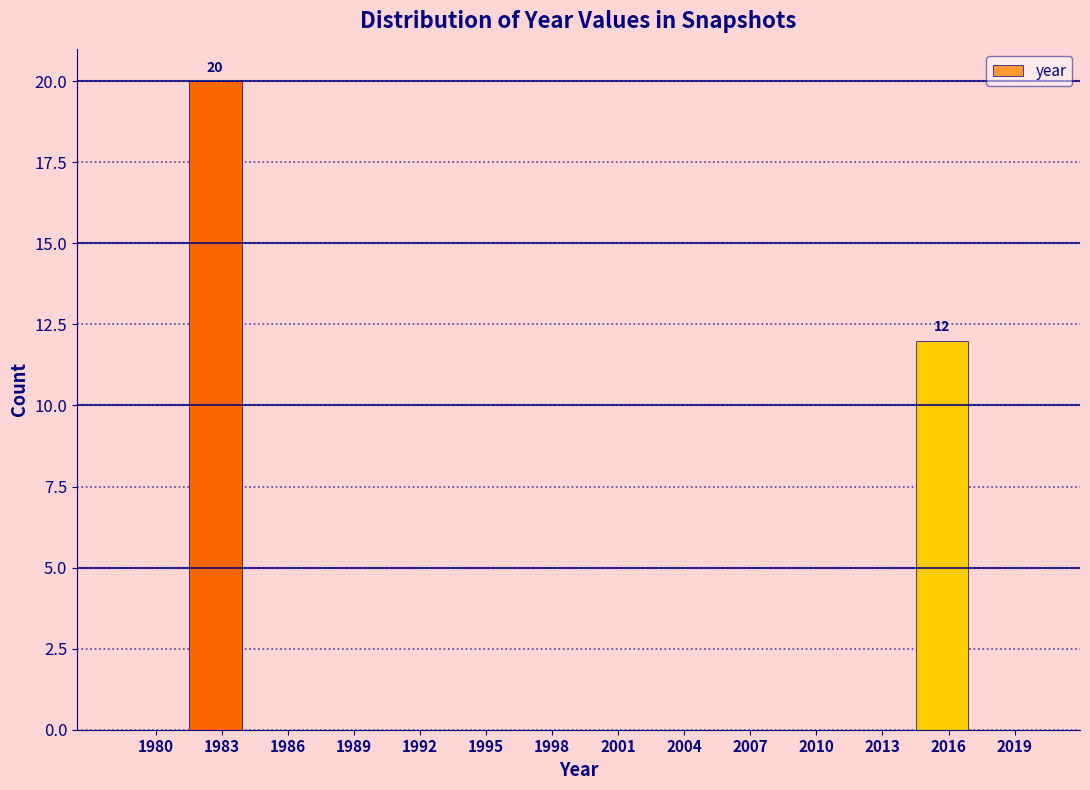

Reading left to right, transcribe all the data shown in this chart.

1980=0	1983=20	1986=0	1989=0	1992=0	1995=0	1998=0	2001=0	2004=0	2007=0	2010=0	2013=0	2016=12	2019=0